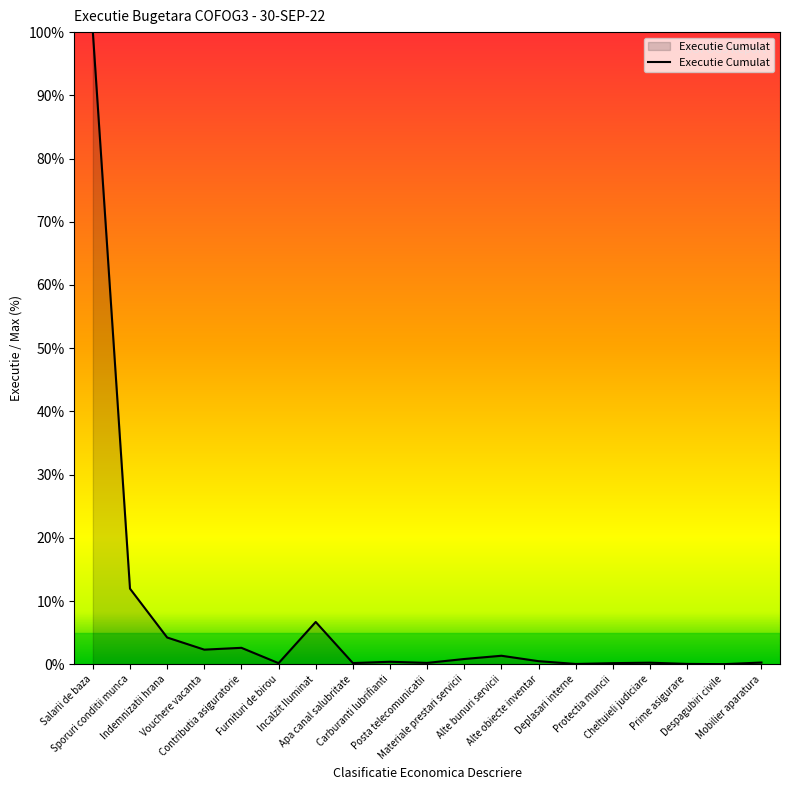

The value at Carburanti lubrifianti is 0.4. True or false?

True